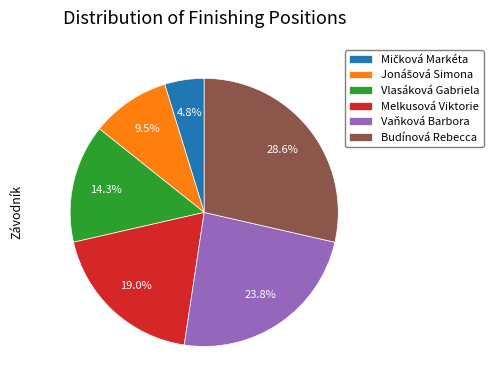

What is the largest slice in the pie chart?

Budínová Rebecca